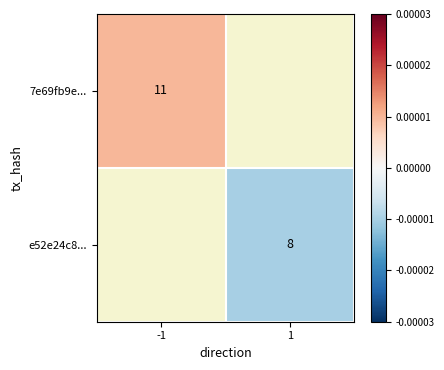

The value of e52e24c8... at 1 is 2.0. True or false?

False